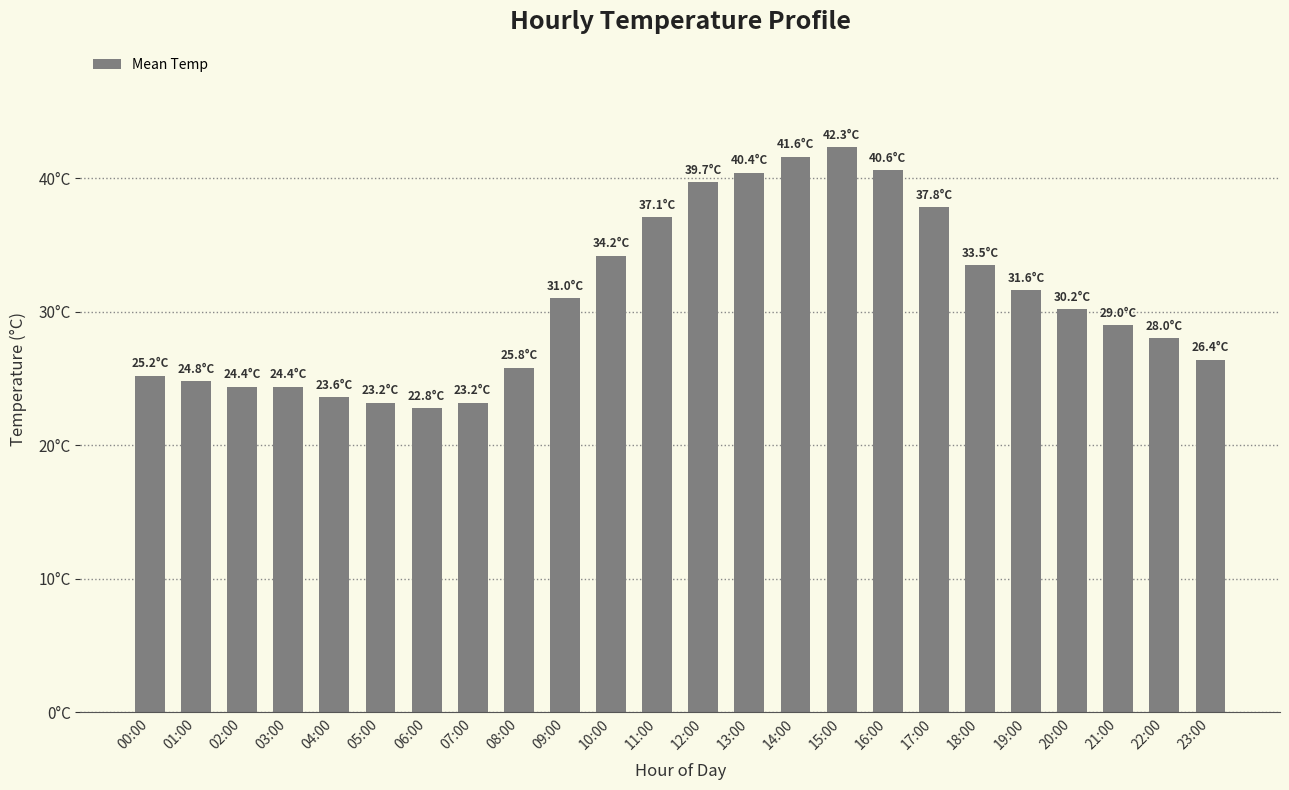

Does the chart contain any negative values?

No